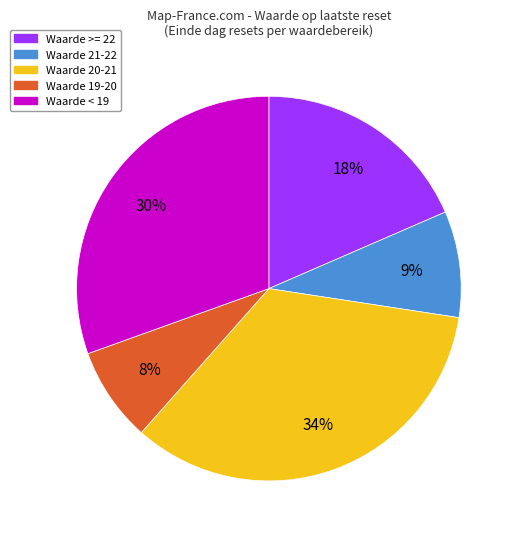

Is there a majority slice in this chart?

No